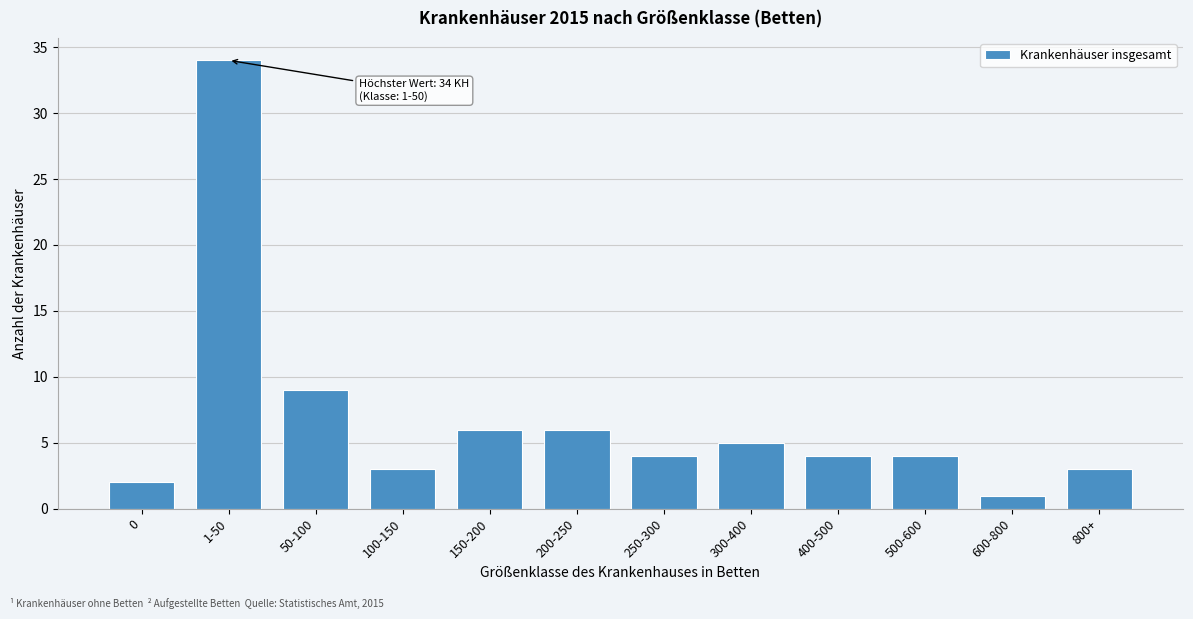

Reading left to right, what are all the values shown in this chart?

0=2	1-50=34	50-100=9	100-150=3	150-200=6	200-250=6	250-300=4	300-400=5	400-500=4	500-600=4	600-800=1	800+=3